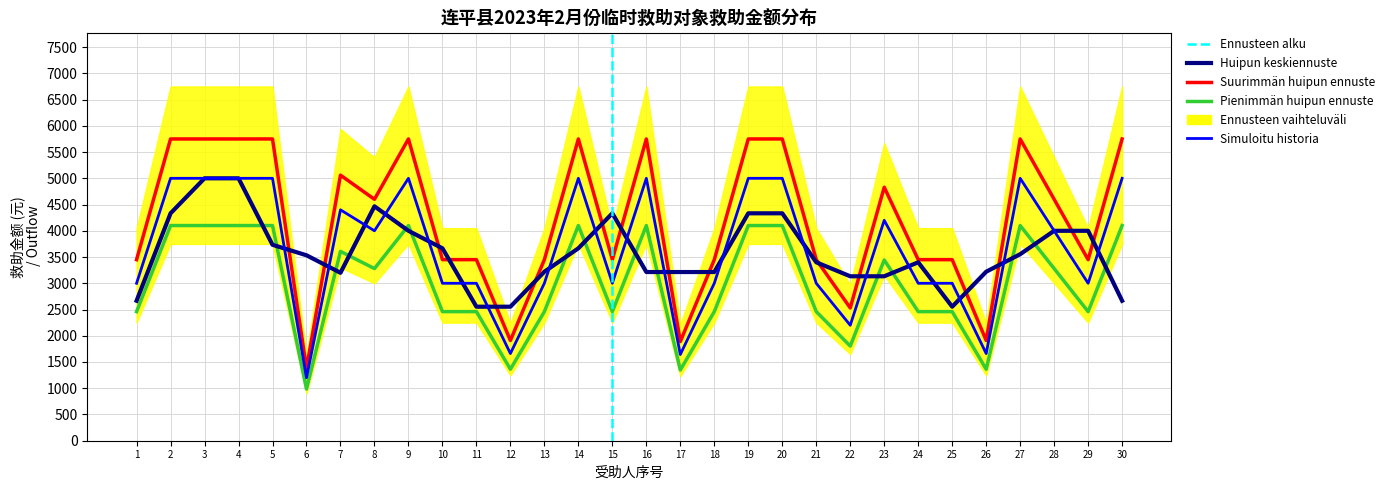

Is it true that the value at 26 is 3087.4?

False